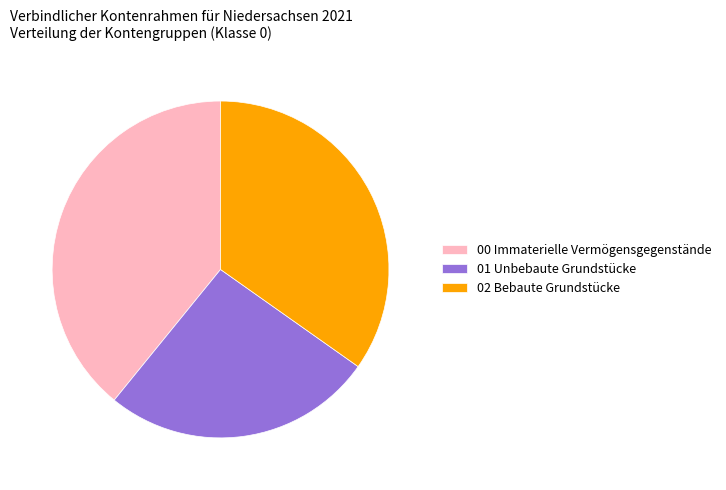

Rank the categories by value from highest to lowest.

00 Immaterielle Vermögensgegenstände, 02 Bebaute Grundstücke, 01 Unbebaute Grundstücke